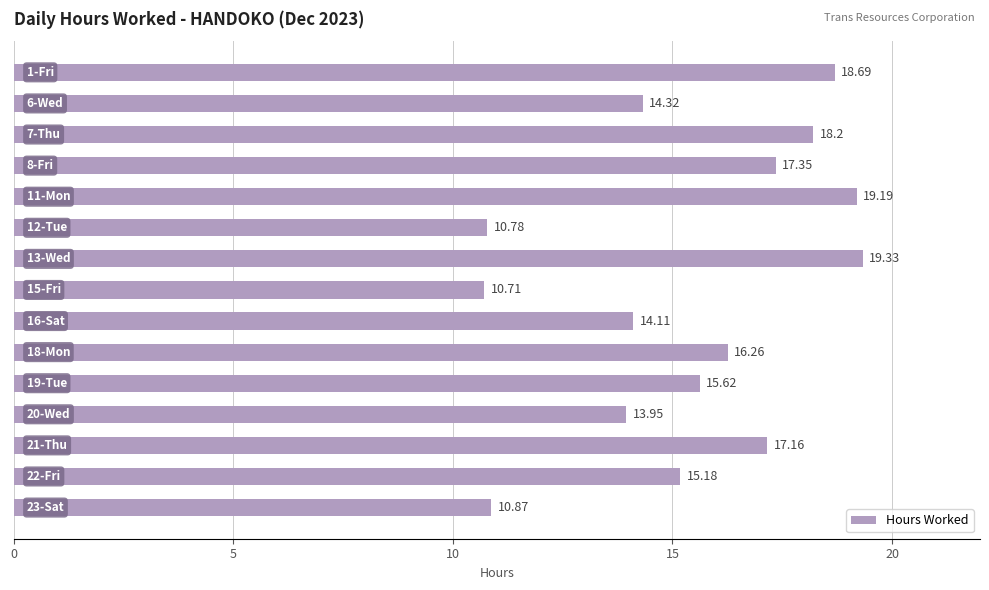

What is the difference between the second highest and second lowest values?

8.4